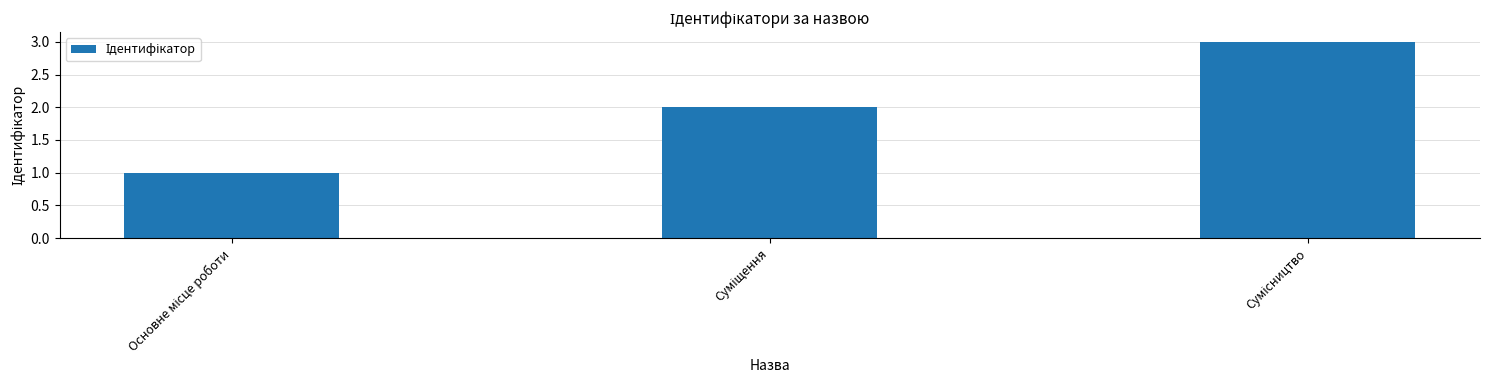

What is the sum of all values?

6